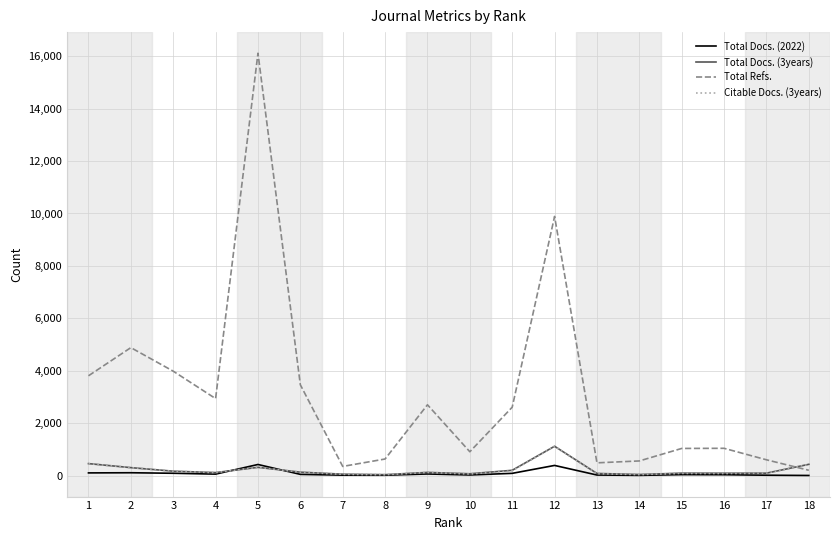

Which series has the largest total across all categories?

Total Refs.